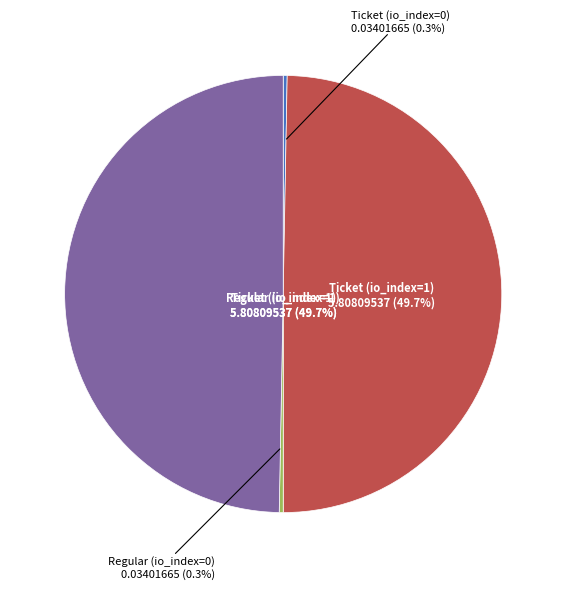

Is Ticket (io_index=1) the majority of the pie?

No